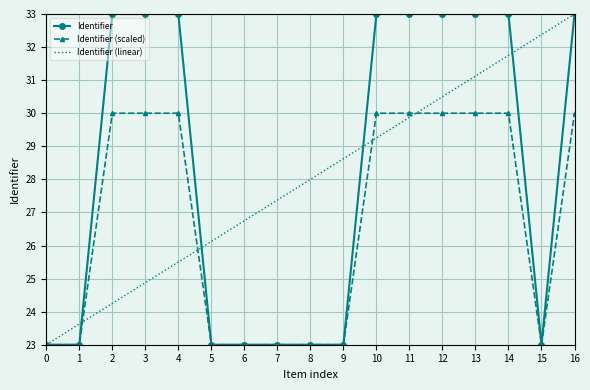

The Identifier series shows 23.0 at 15. True or false?

True